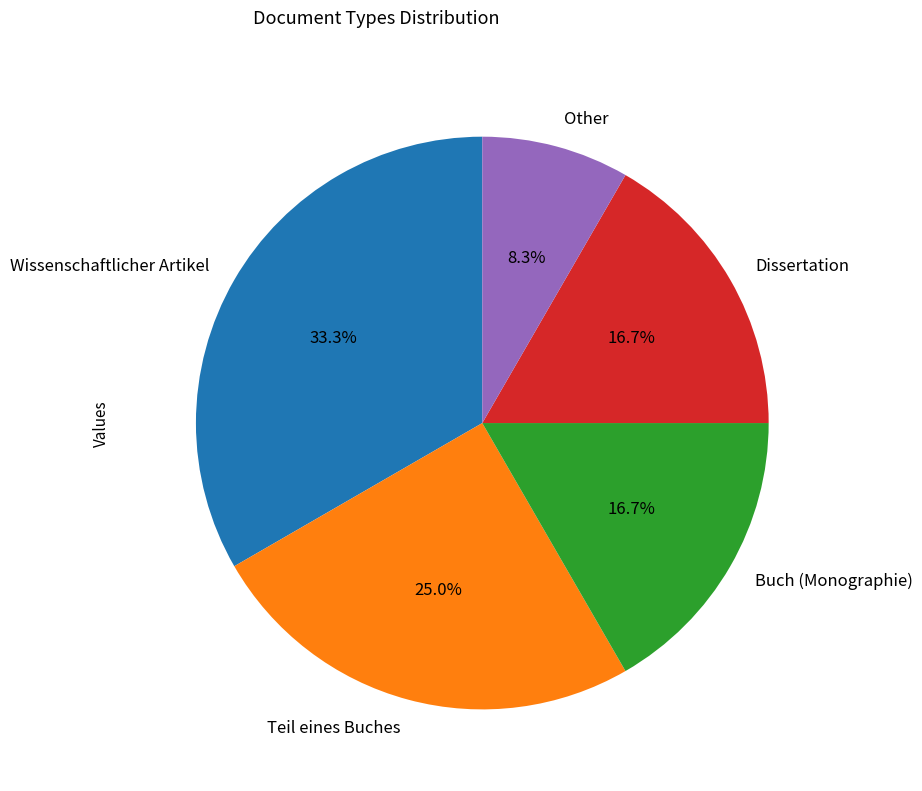

Which category has the smallest portion of the pie?

Other